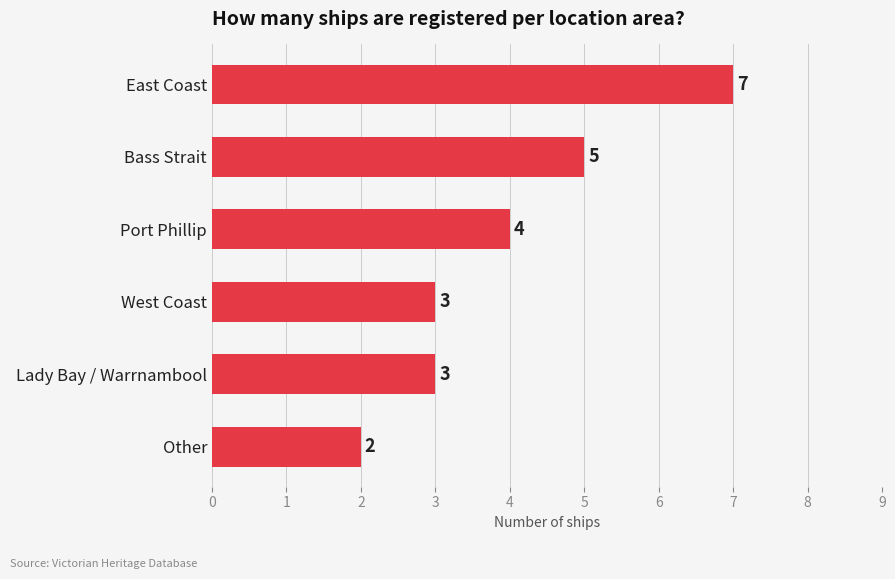

How many series are shown in this chart?

1